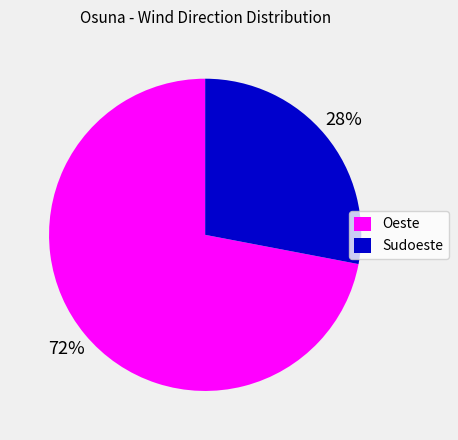

To the nearest percent, what is the average slice percentage?

50%